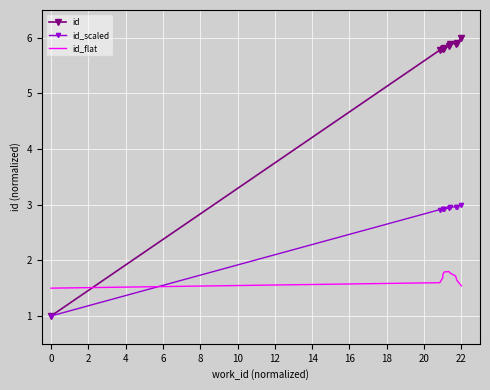

Which series has the largest range (max minus min)?

id